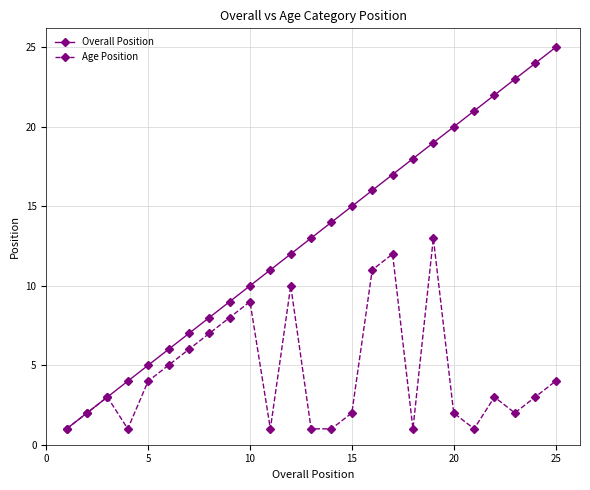

What is the maximum value shown in the chart?

25